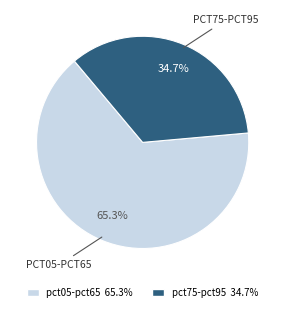

Is there a majority slice in this chart?

Yes